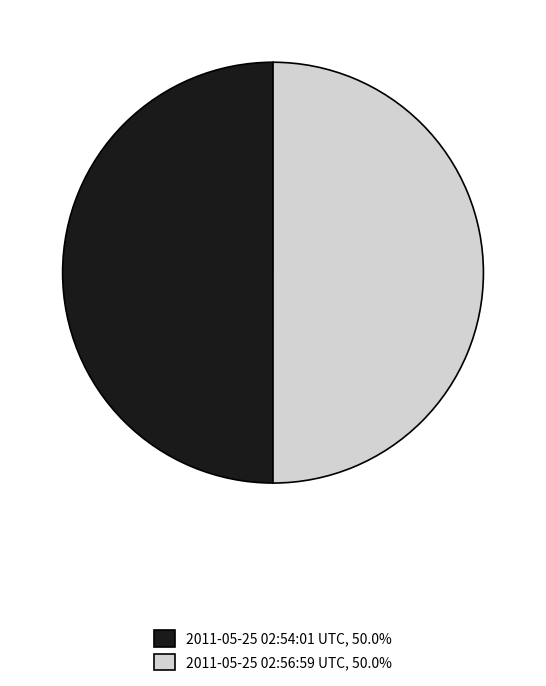

How many slices are in this pie chart?

2